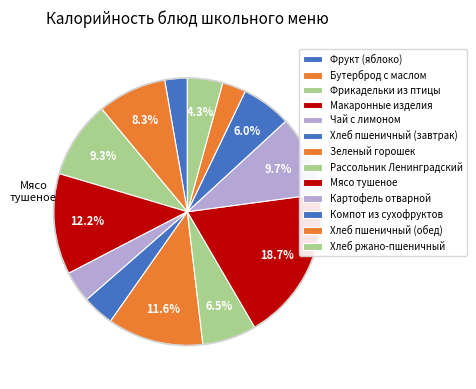

To the nearest percent, what portion does Хлеб пшеничный (завтрак) represent?

4%